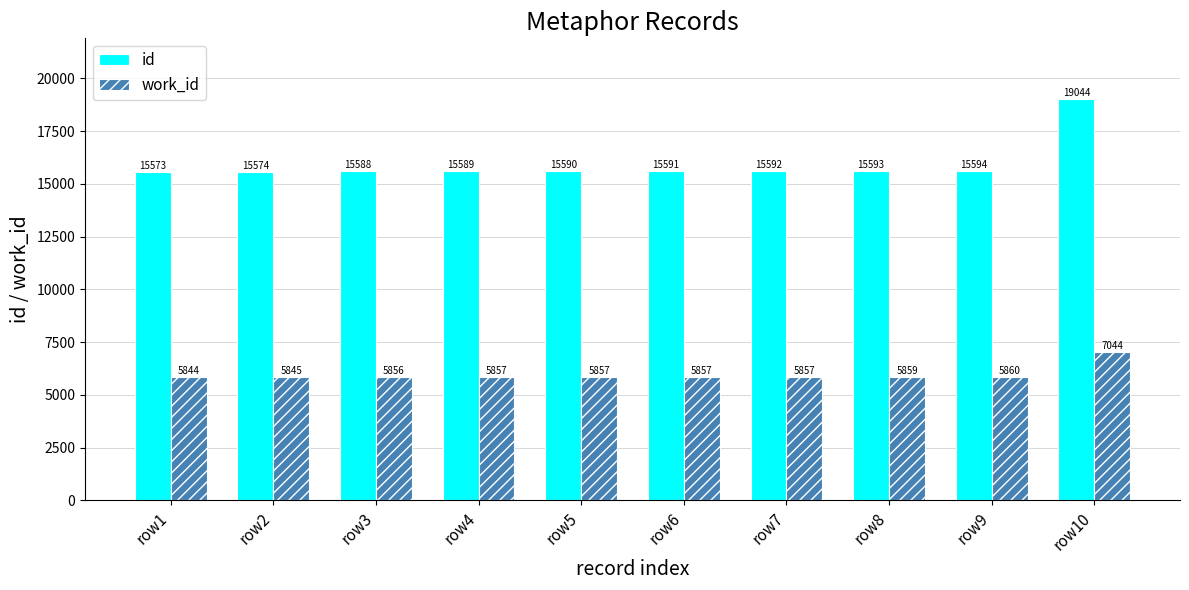

At how many categories does at least one series exceed 14387?

10